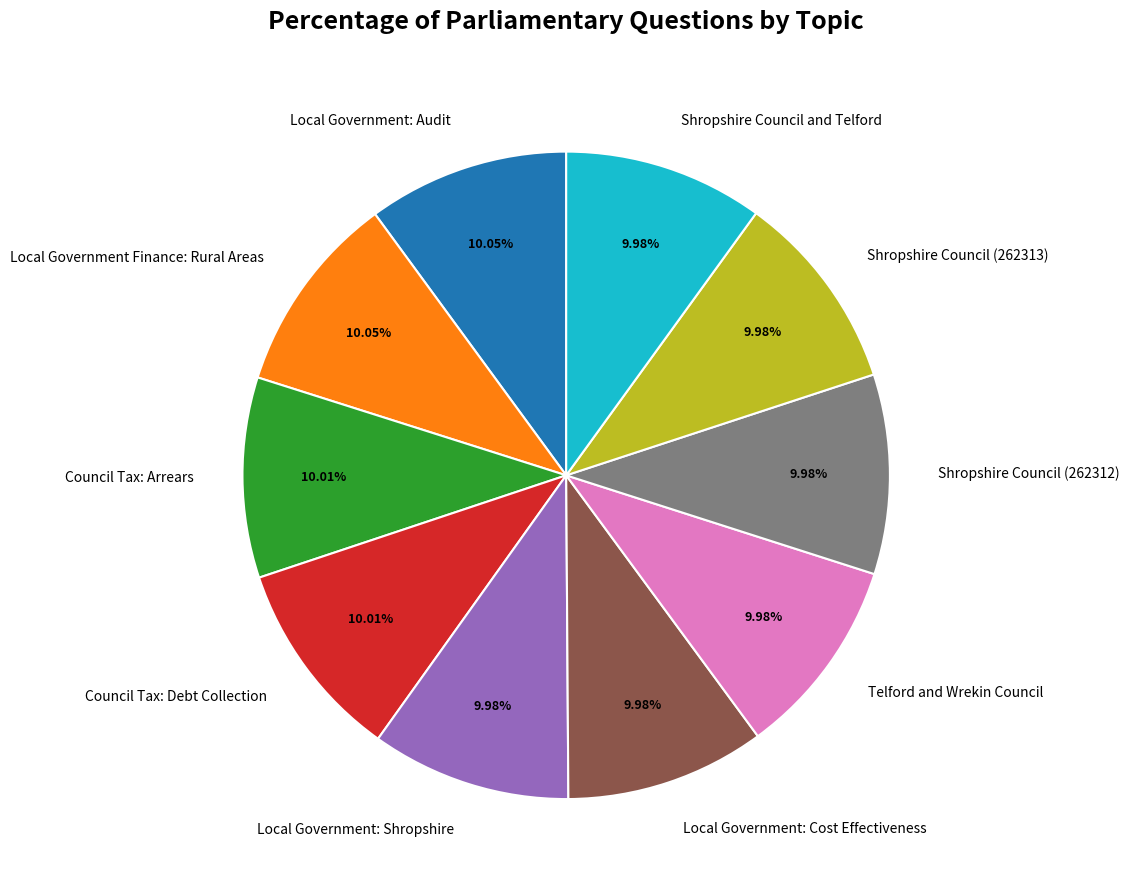

To the nearest percent, what percentage of the pie is Shropshire Council (262313)?

10%